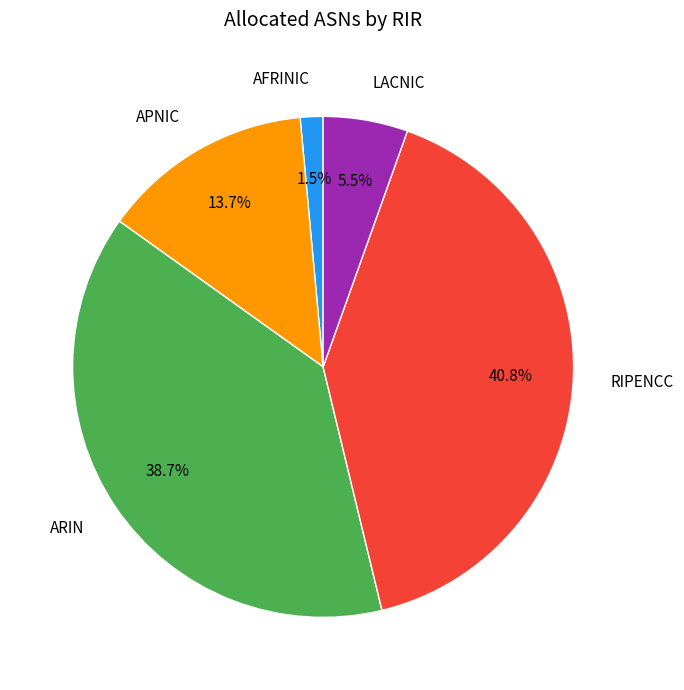

Rank the categories by value from lowest to highest.

AFRINIC, LACNIC, APNIC, ARIN, RIPENCC